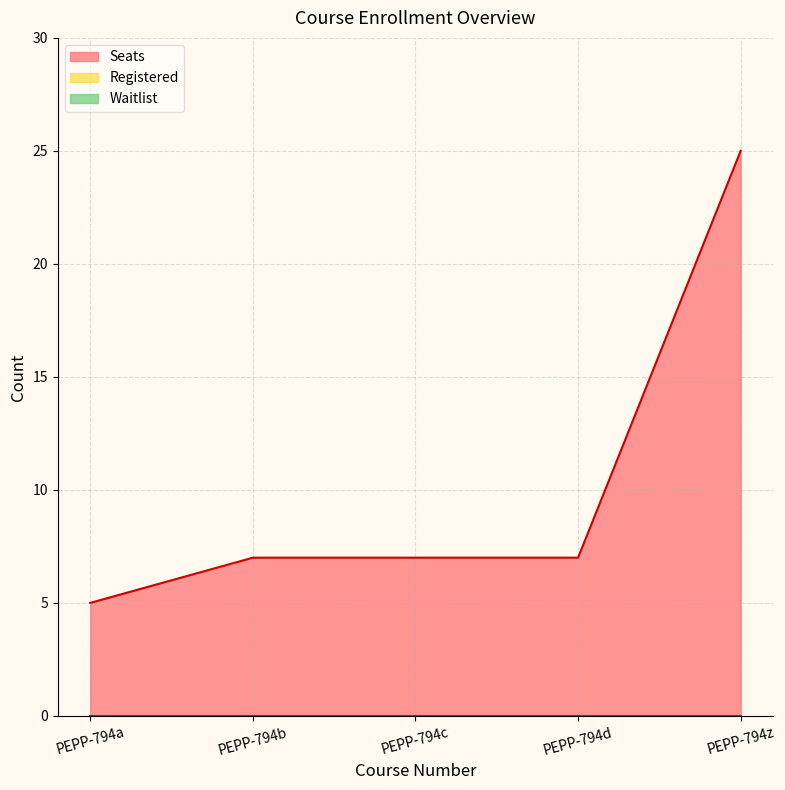

True or false: Registered and Seats intersect in this chart.

False